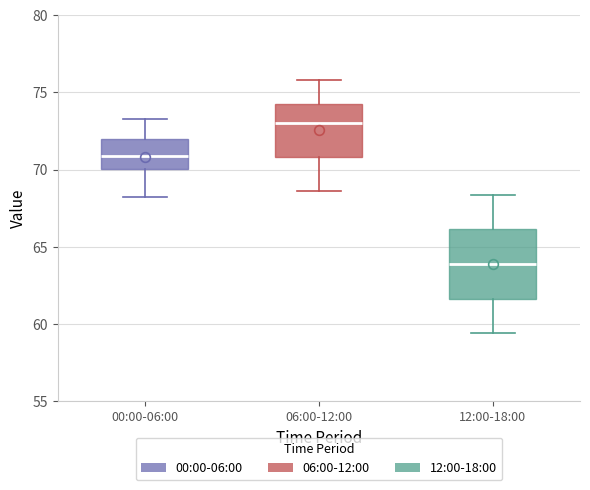

Comparing the boxes themselves (not the whiskers), which one is the tallest?

12:00-18:00